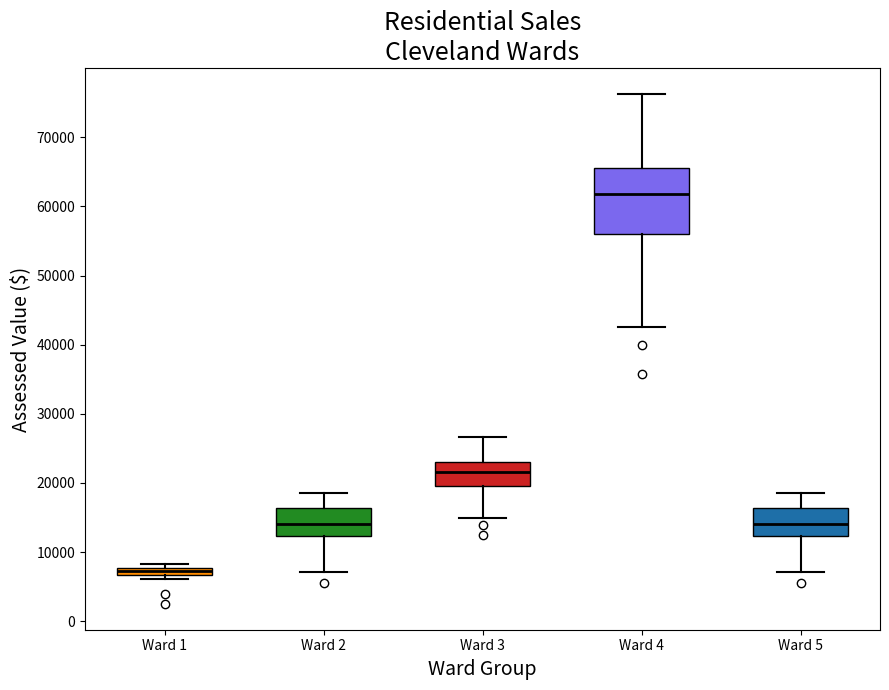

Which box is the tallest, from its lower edge to its upper edge?

Ward 4